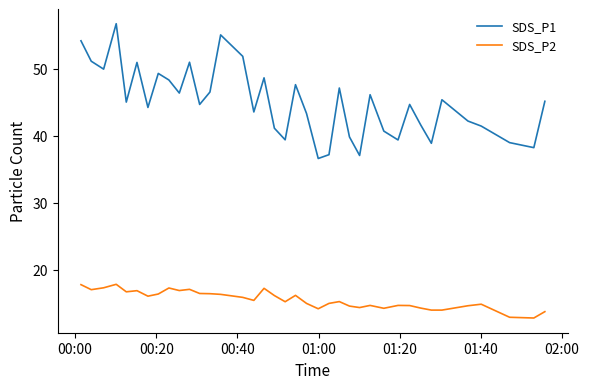

Which series has the largest total across all categories?

SDS_P1